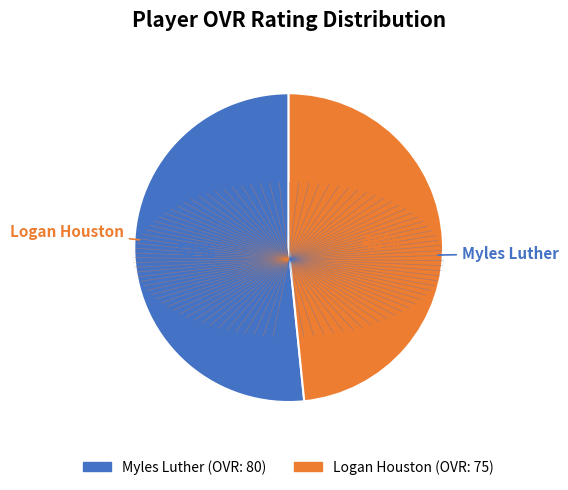

Rank the categories by value from lowest to highest.

Logan Houston, Myles Luther